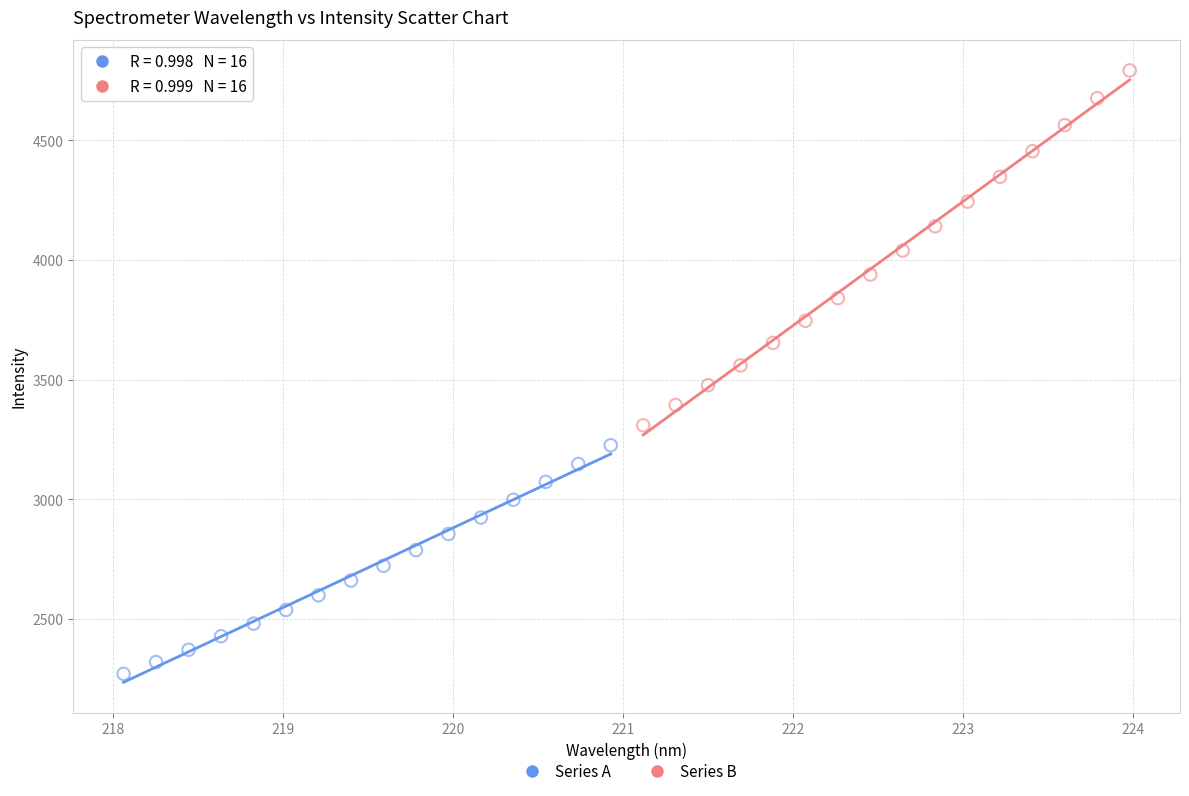

Which series reaches the minimum Y coordinate?

Series A